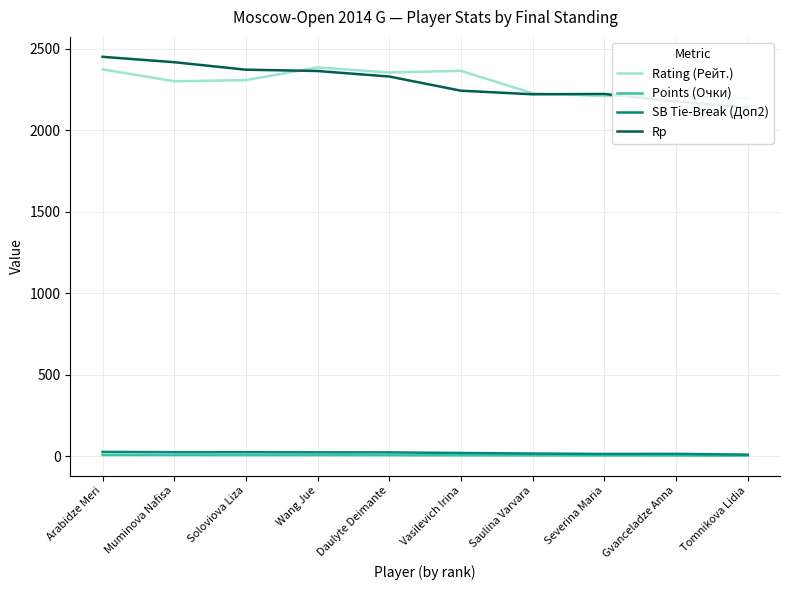

Which category has the highest value across all series?

Arabidze Meri